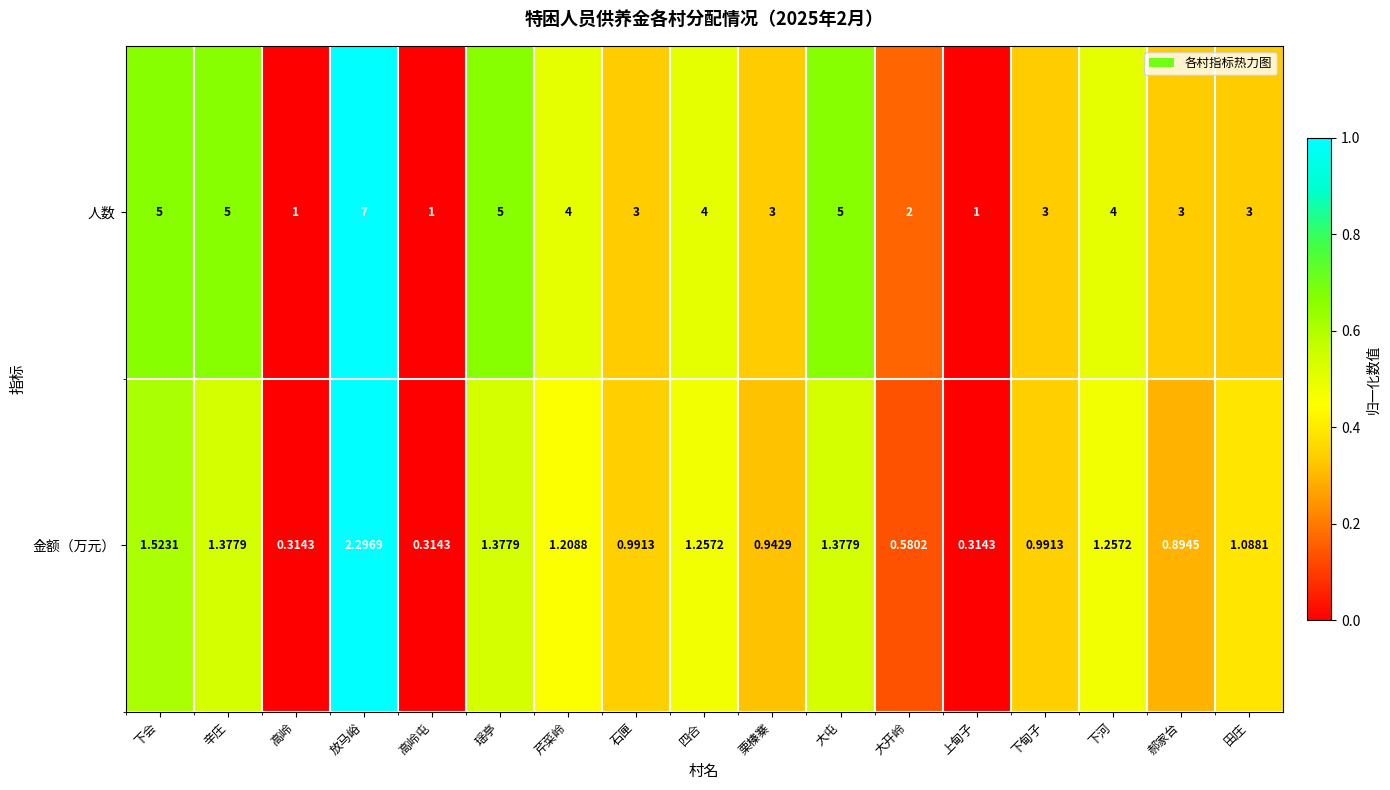

At which category does the chart reach its peak across all series?

放马峪